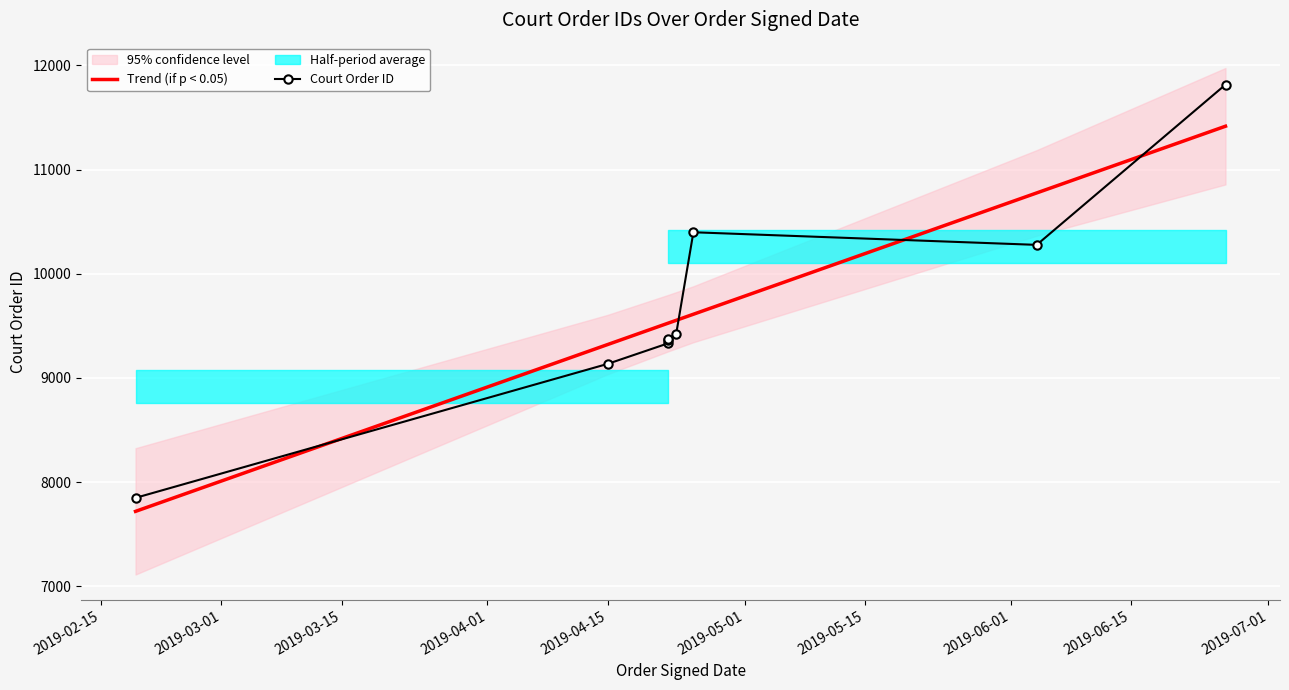

True or false: Trend (if p < 0.05) and Court Order ID cross at least once.

True